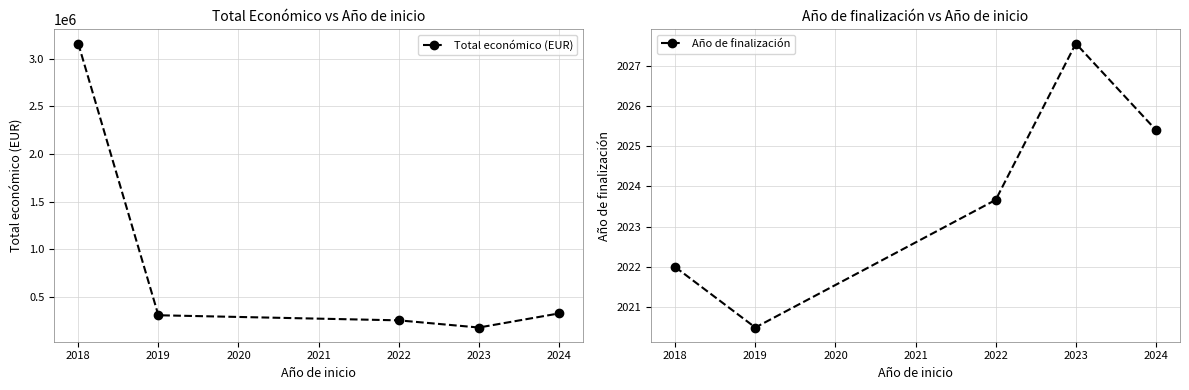

True or false: Total económico (EUR) and Año de finalización cross at least once.

False